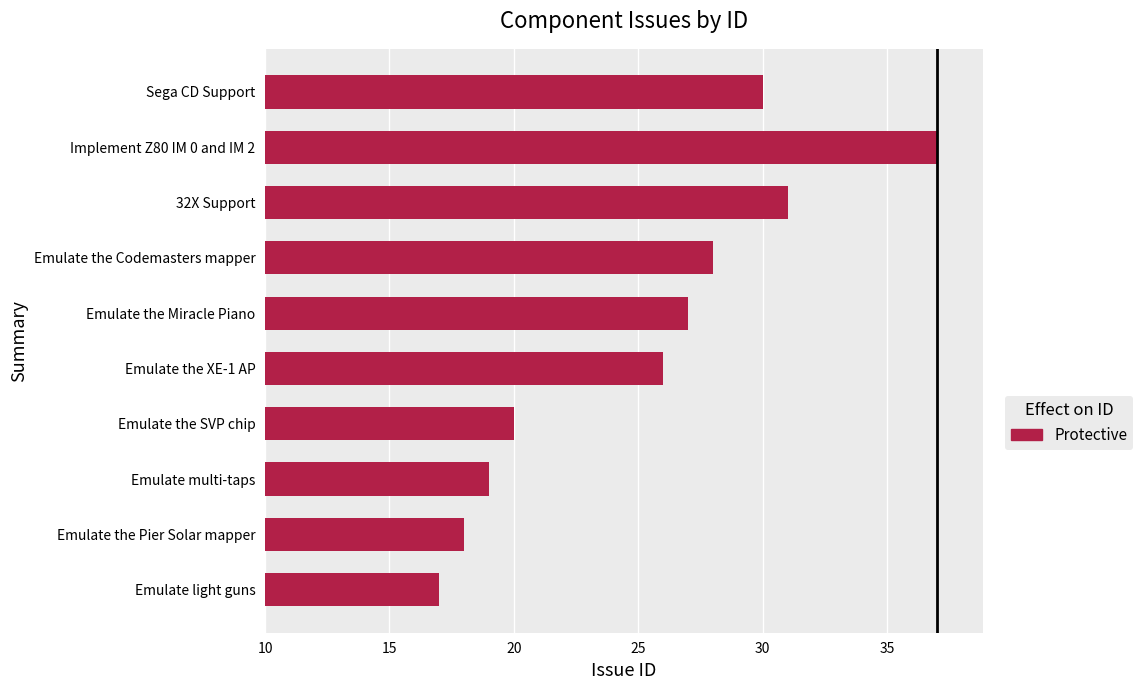

What is the difference between the maximum and minimum values?

20